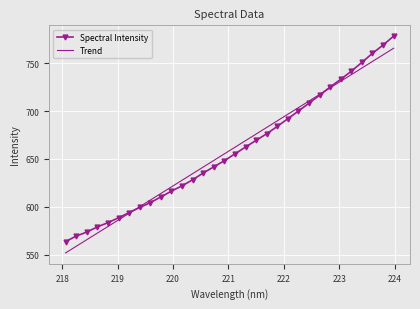

What are all the series names shown in the legend?

Spectral Intensity, Trend